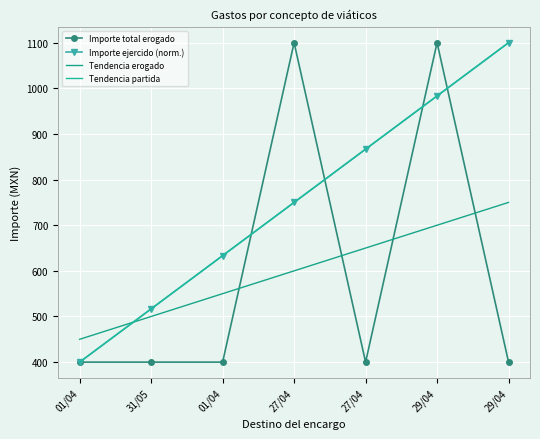

Reading right to left, what are all the values shown in this chart?

Importe total erogado: 29/04=400.0	29/04=1100.0	27/04=400.0	27/04=1100.0	01/04=400.0	31/05=400.0	01/04=400.0
Importe ejercido (norm.): 29/04=1100.0	29/04=983.3	27/04=866.7	27/04=750.0	01/04=633.3	31/05=516.7	01/04=400.0
Tendencia erogado: 29/04=750.0	29/04=700.0	27/04=650.0	27/04=600.0	01/04=550.0	31/05=500.0	01/04=450.0
Tendencia partida: 29/04=1100.0	29/04=983.3	27/04=866.7	27/04=750.0	01/04=633.3	31/05=516.7	01/04=400.0